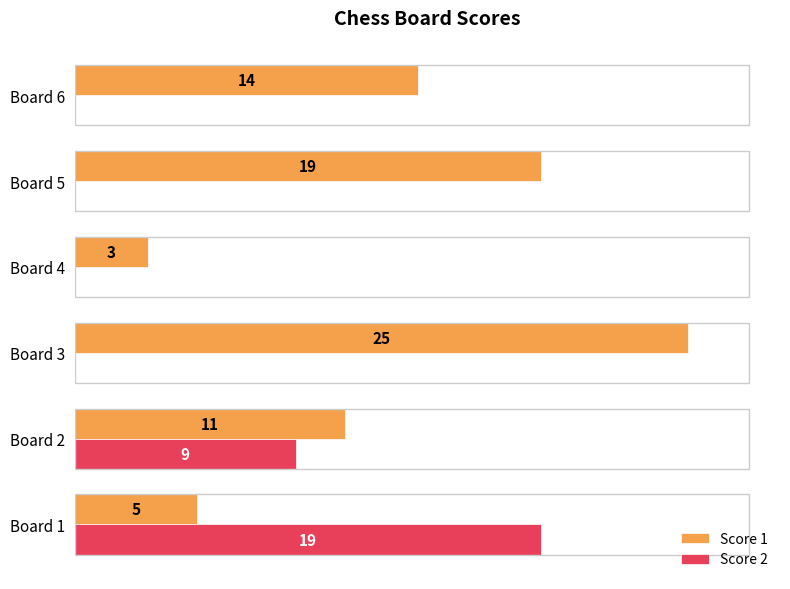

At which category is the sum across all series the highest?

Board 3